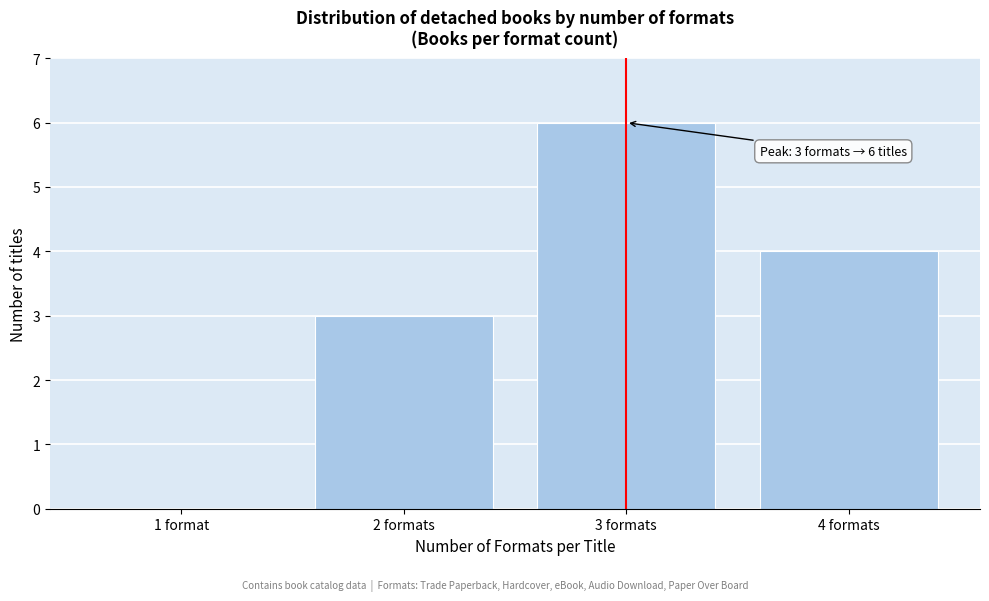

Reading left to right, extract all data points from this chart.

1 format=0	2 formats=3	3 formats=6	4 formats=4